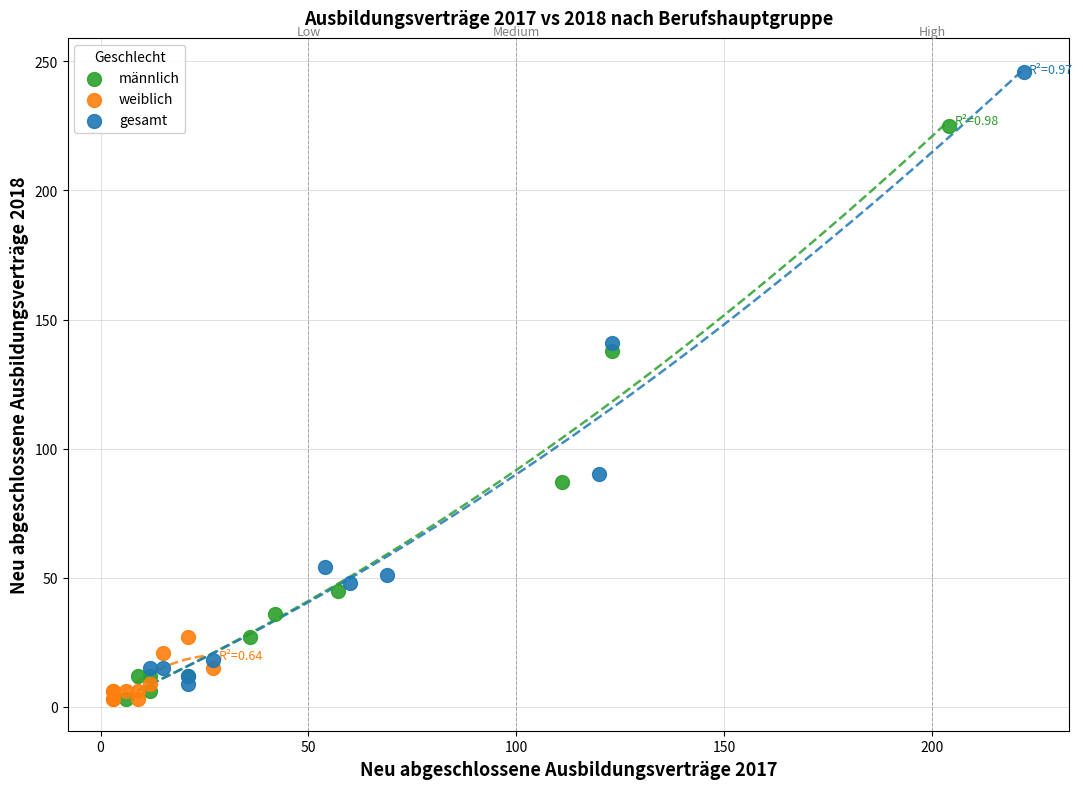

Which series reaches the maximum Y coordinate?

gesamt